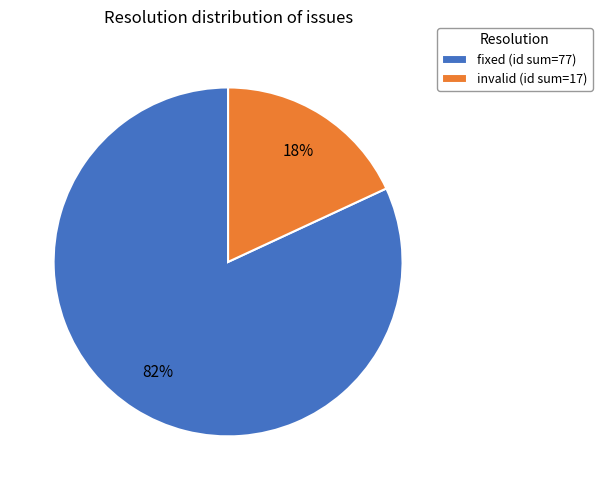

Do fixed (id sum=77) and invalid (id sum=17) together represent more than half of the pie?

Yes